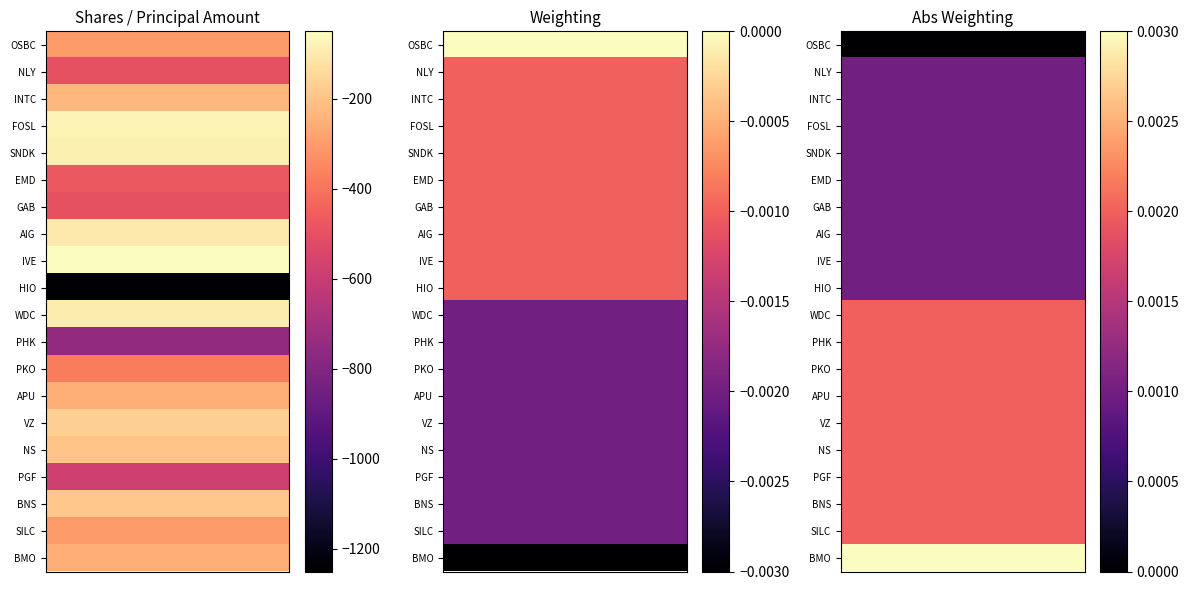

What is the difference between the second highest and minimum values in the shares series?

1175.0